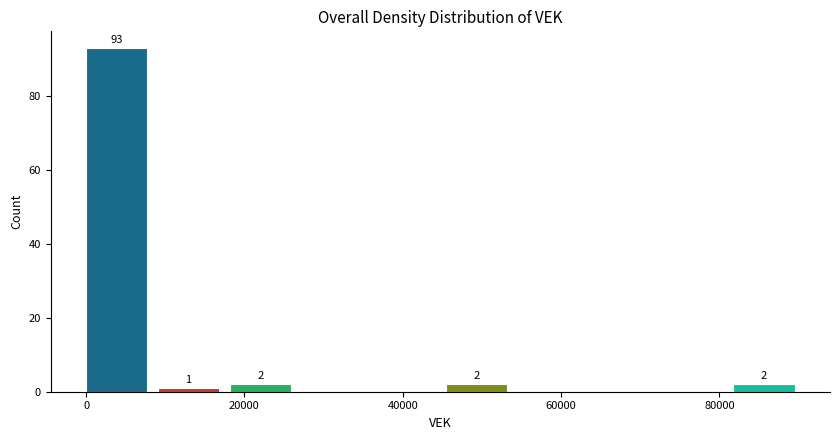

Which range on the x-axis has the tallest bar?

0 to 10000